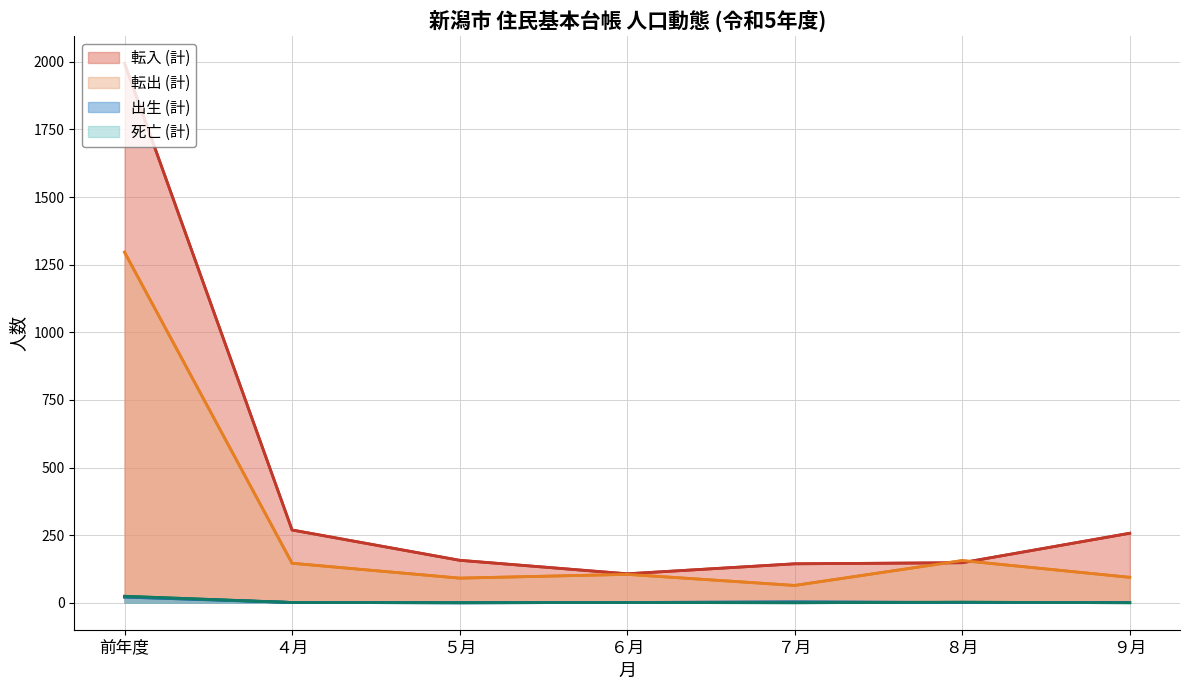

What is the total value across all series at ９月?

352